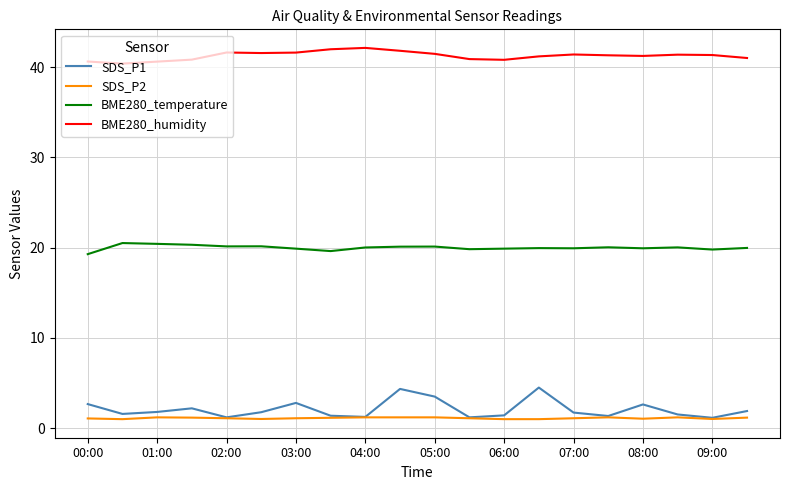

What is the maximum value for BME280_temperature?

20.5